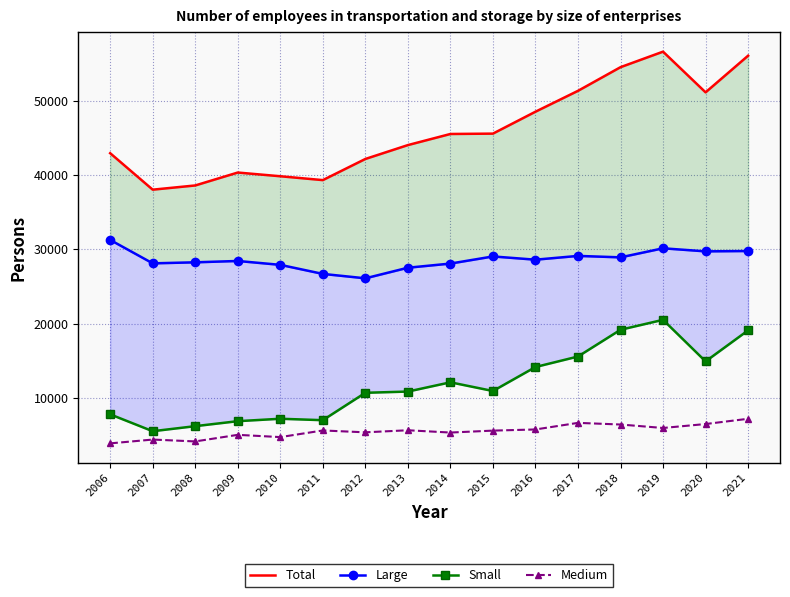

What is the difference between the Total values at 2011 and 2018?

15206.2